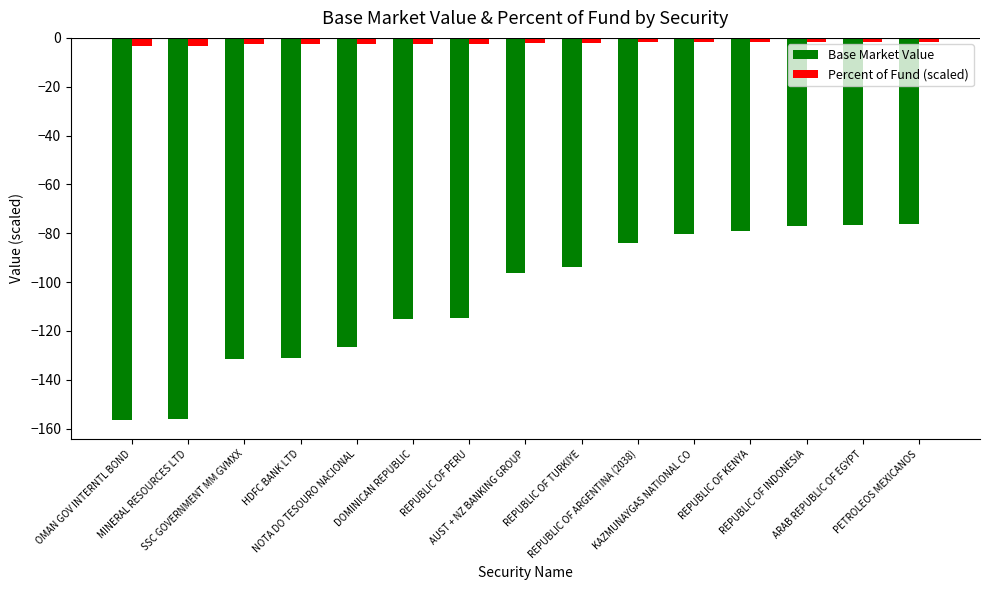

Which series has the largest total across all categories?

Percent of Fund (scaled)